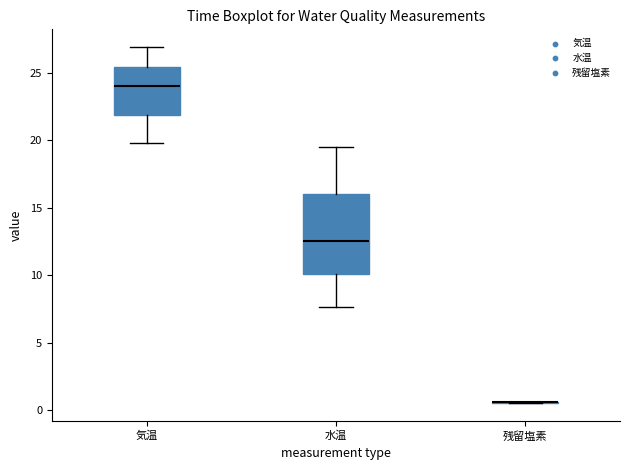

Where does the lower whisker of the box for 気温 end on the y-axis? The values are not printed on the chart, so give them approximately, as read against the axis.

20.0